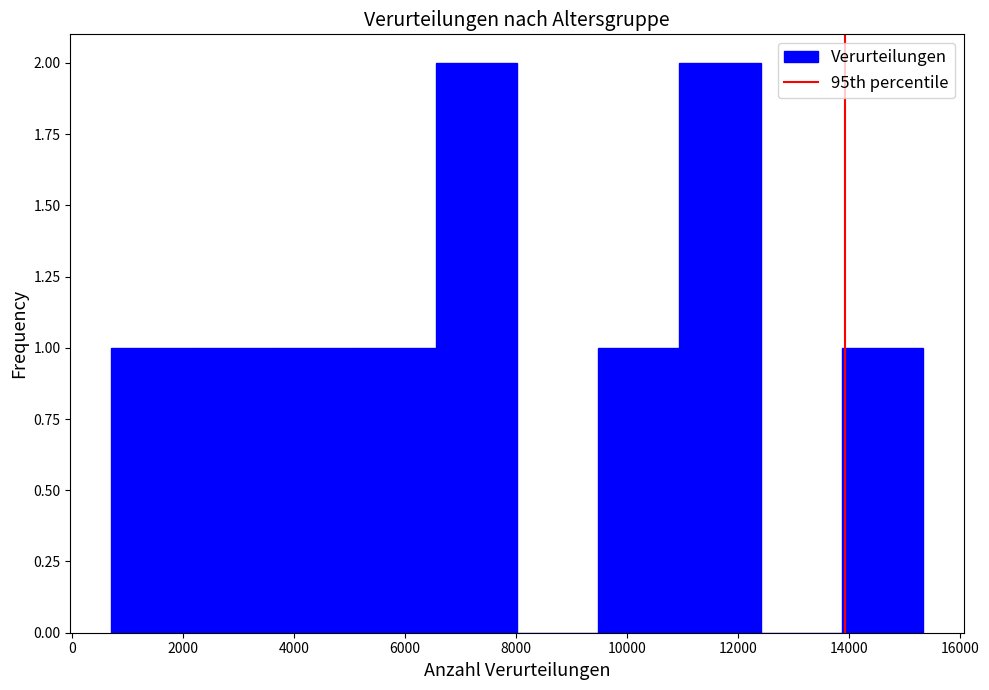

Reading left to right, list every bar in this chart as the range it spans on the x-axis followed by its height. Neither the bar edges nor the heights are printed on the chart, so give them approximately, as read against the axes.

600 to 2200: 1
2200 to 3600: 1
3600 to 5000: 1
5000 to 6600: 1
6600 to 8000: 2
8000 to 9400: 0
9400 to 11000: 1
11000 to 12400: 2
12400 to 13800: 0
13800 to 15400: 1